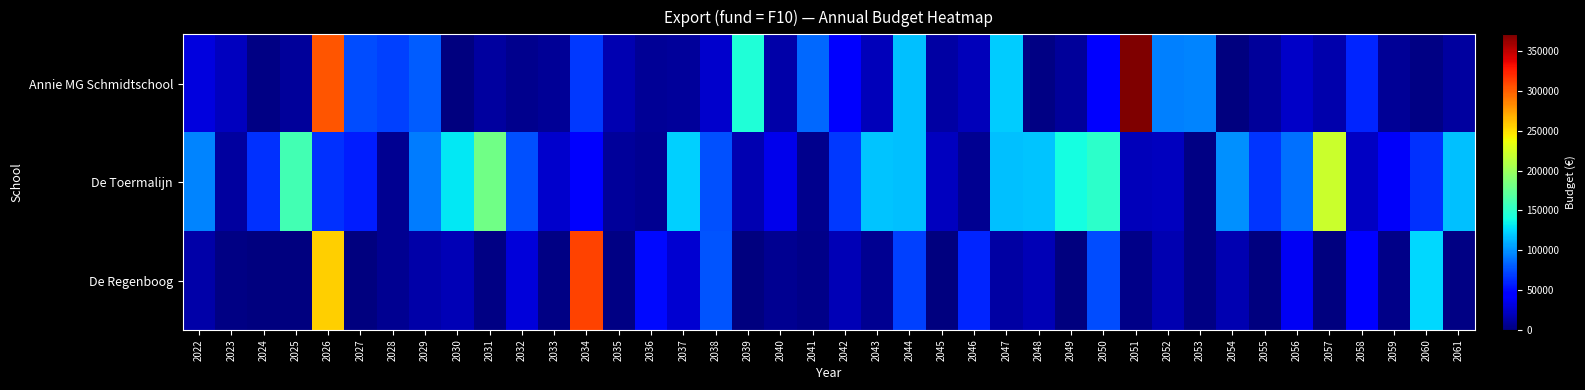

At how many categories does at least one series exceed 241398?

3